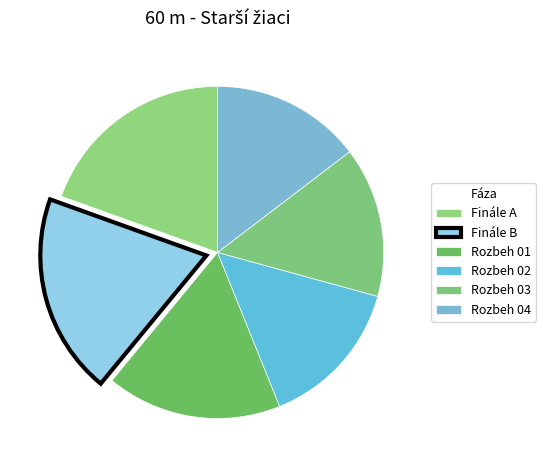

The Rozbeh 04 slice represents 29% of the pie. True or false?

False